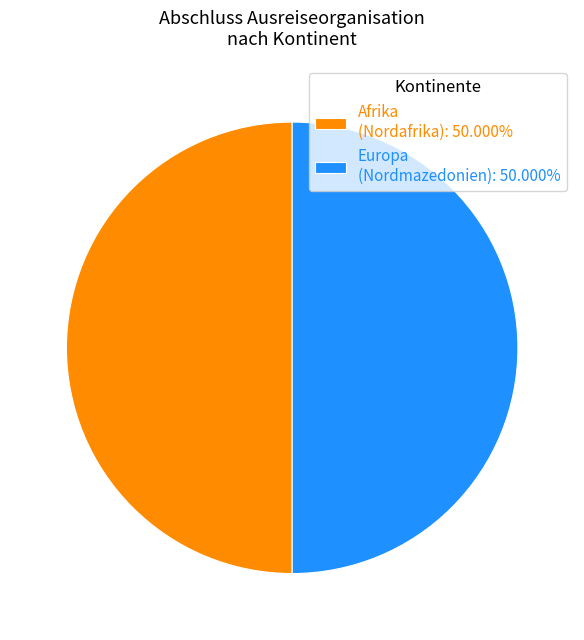

Is the sum of Afrika (Nordafrika): 50.000% and Europa (Nordmazedonien): 50.000% greater than half?

Yes